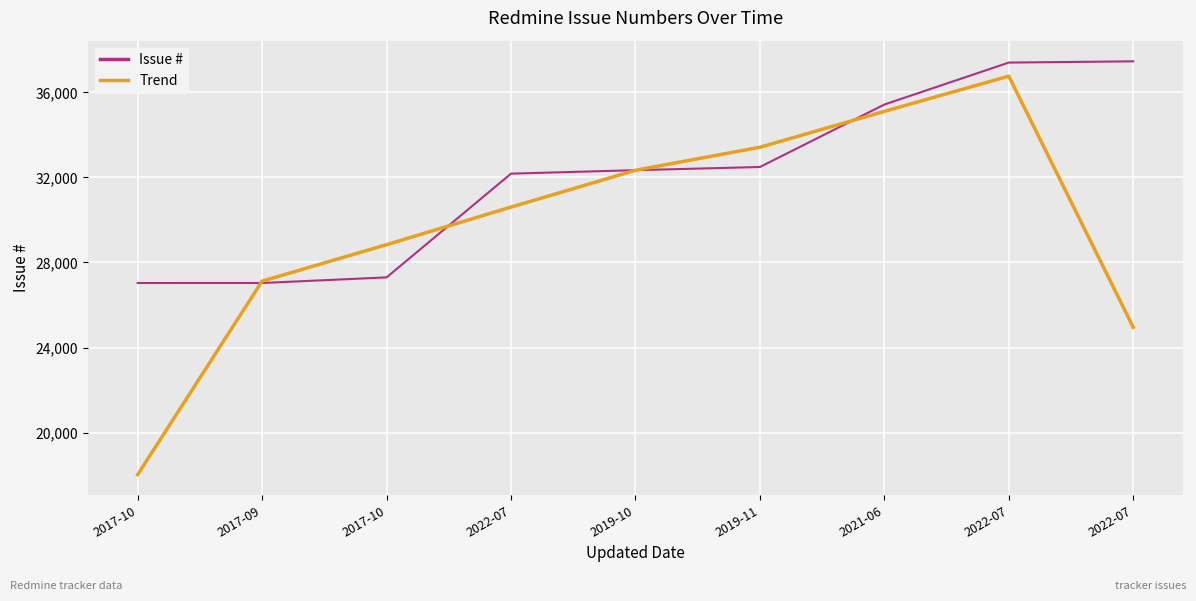

What are all the series names shown in the legend?

Issue #, Trend